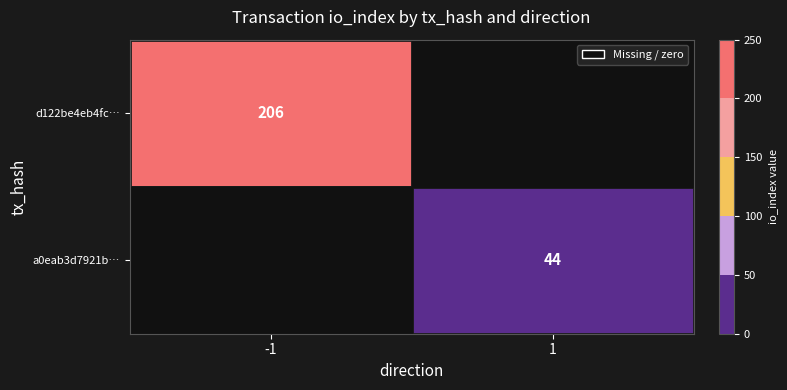

The value of a0eab3d7921b… at 1 is 44. True or false?

True